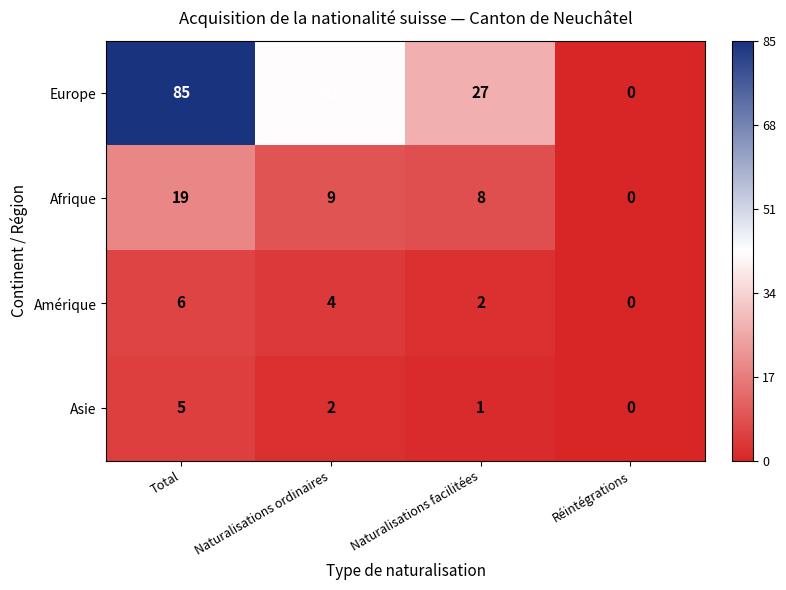

Rank the series by their maximum value, from highest to lowest.

Europe, Afrique, Amérique, Asie